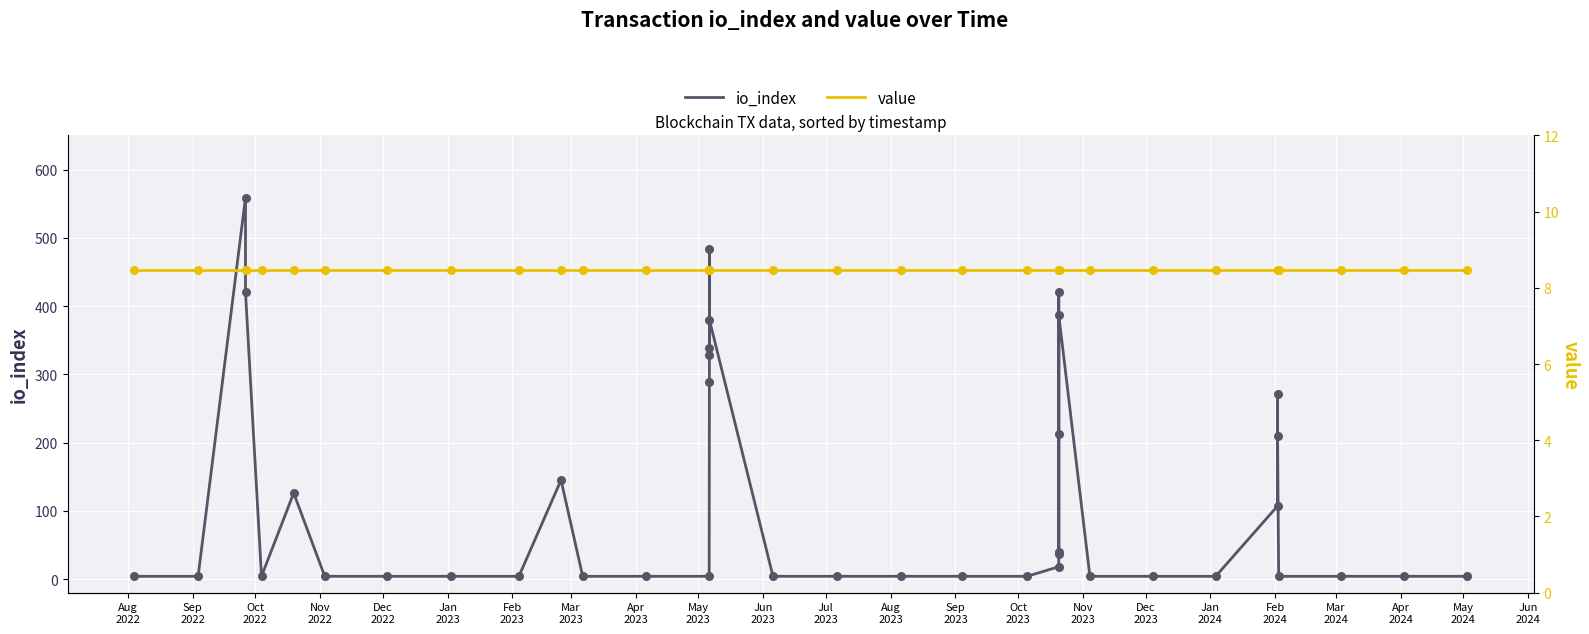

Which series has the widest spread of Y values?

io_index